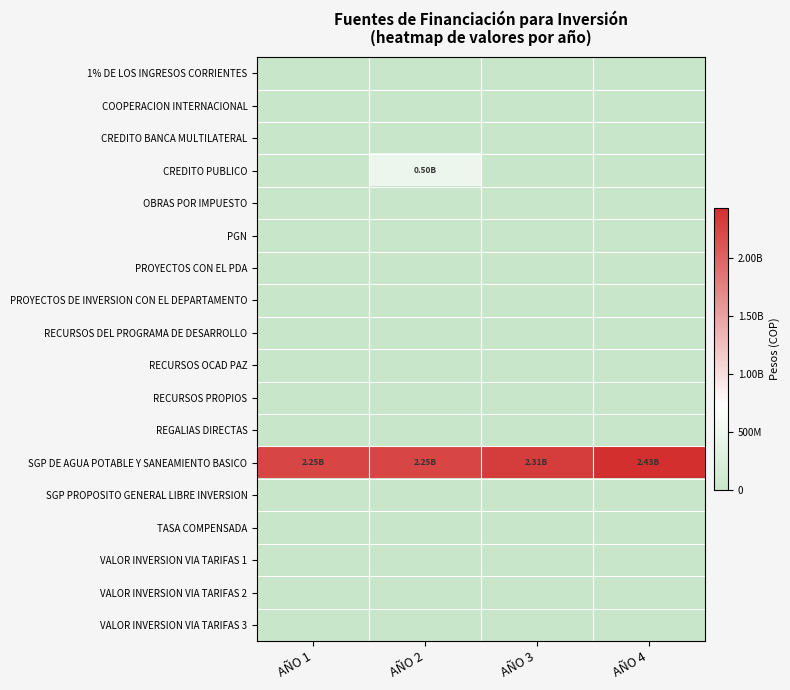

What is the total value across all series at AÑO 4?

2429700000